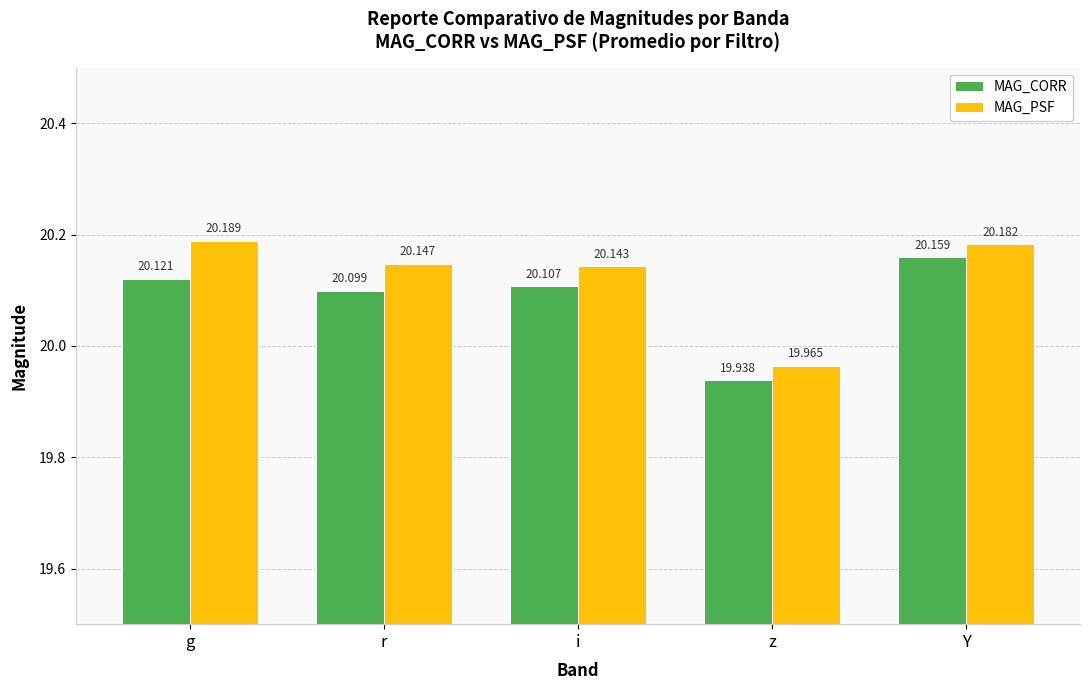

What is the maximum value for MAG_CORR?

20.2